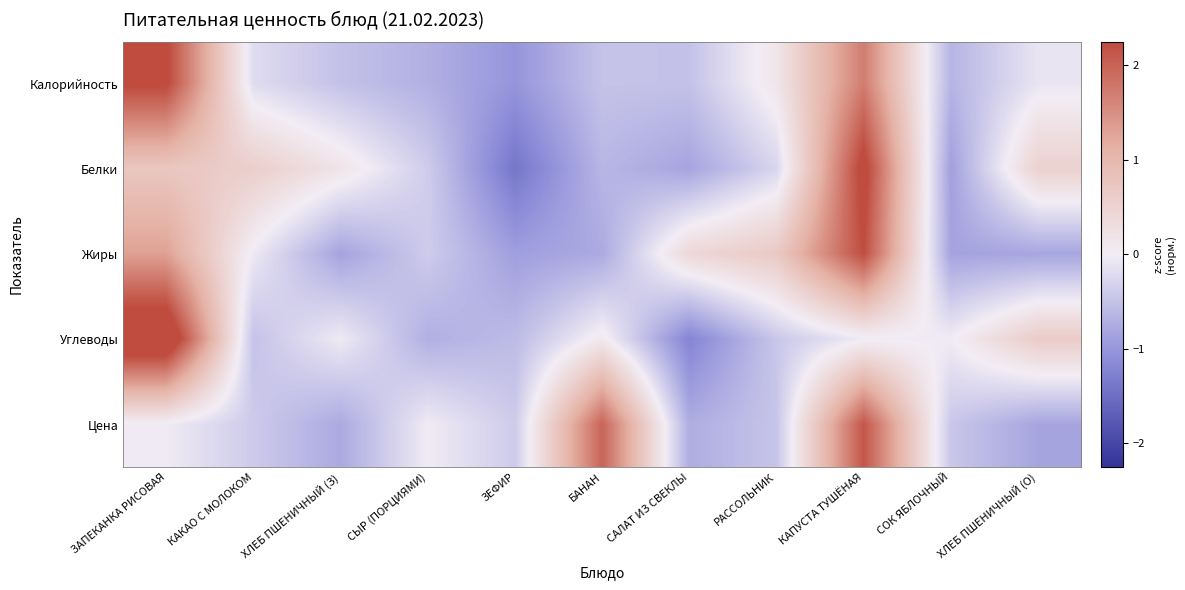

What is the smallest value displayed?

-1.4